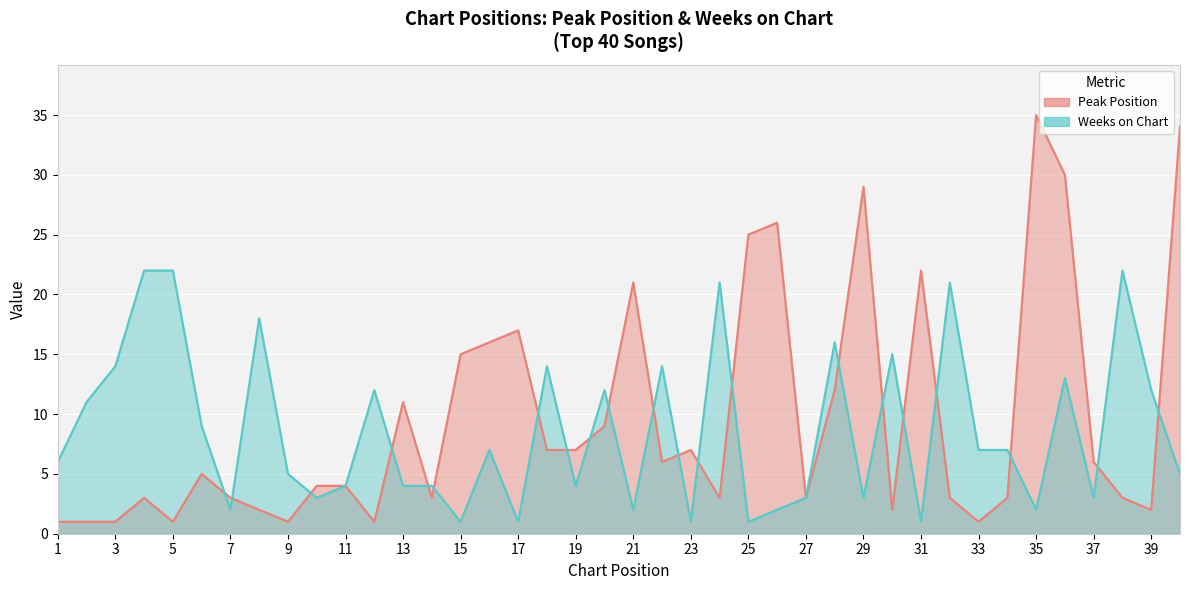

True or false: Weeks on Chart has more than 2 points higher than both neighbors.

True